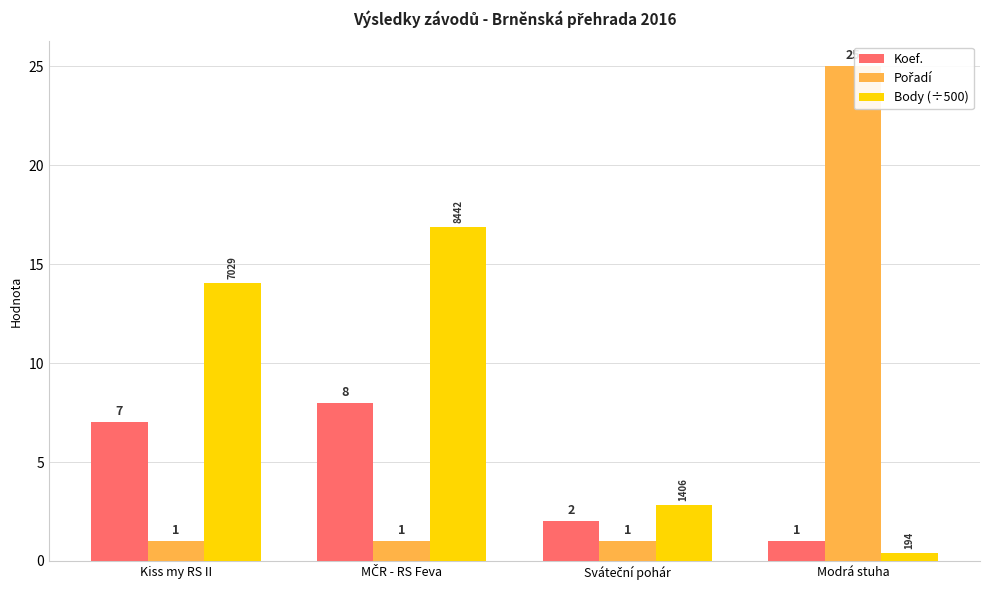

Which series has the largest total across all categories?

Body (÷500)